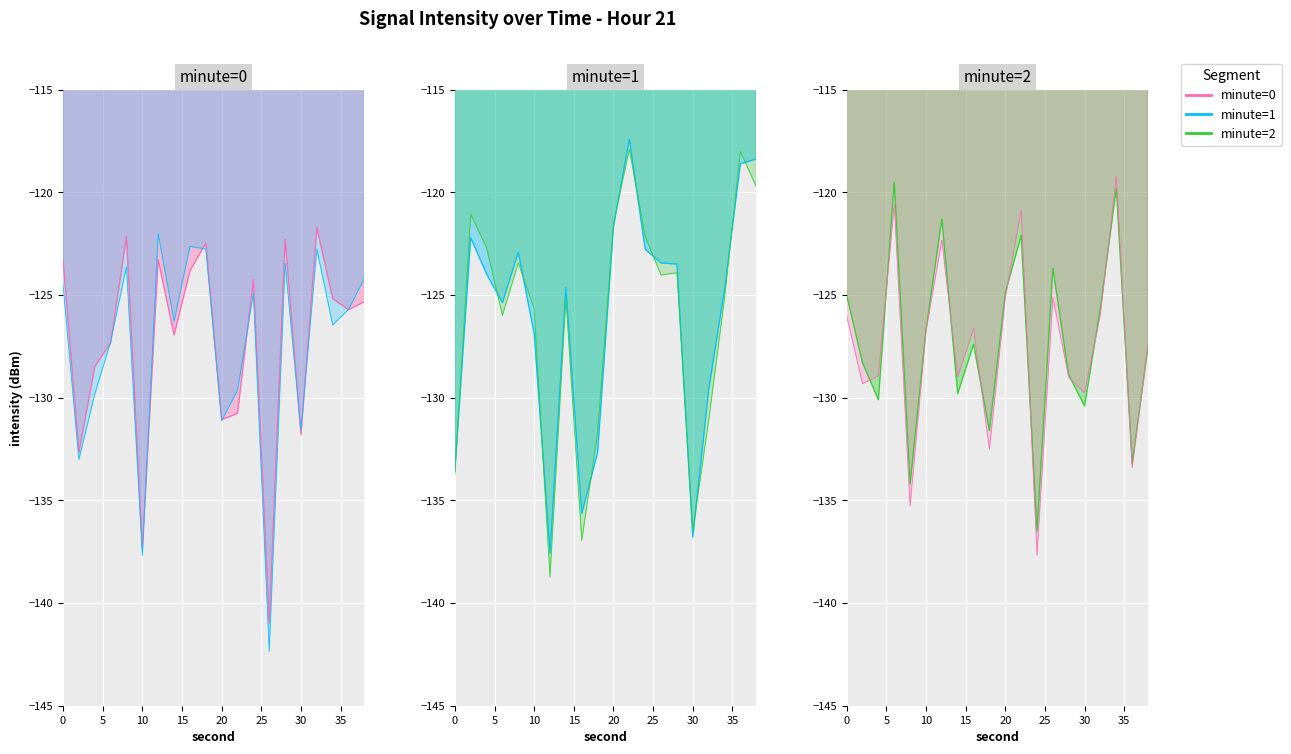

Where do intensity_min2 and intensity_min3 first cross each other?

0 and 2